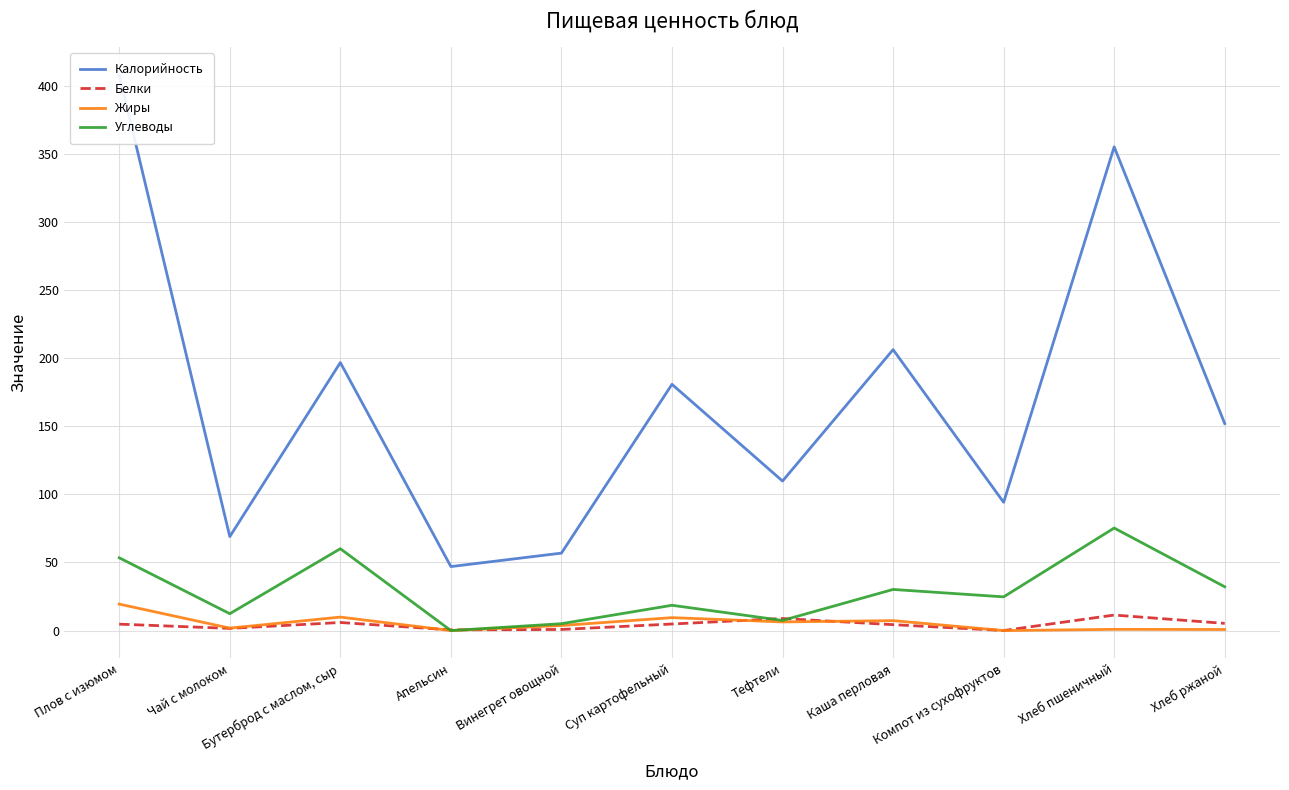

True or false: Калорийность and Белки intersect in this chart.

False